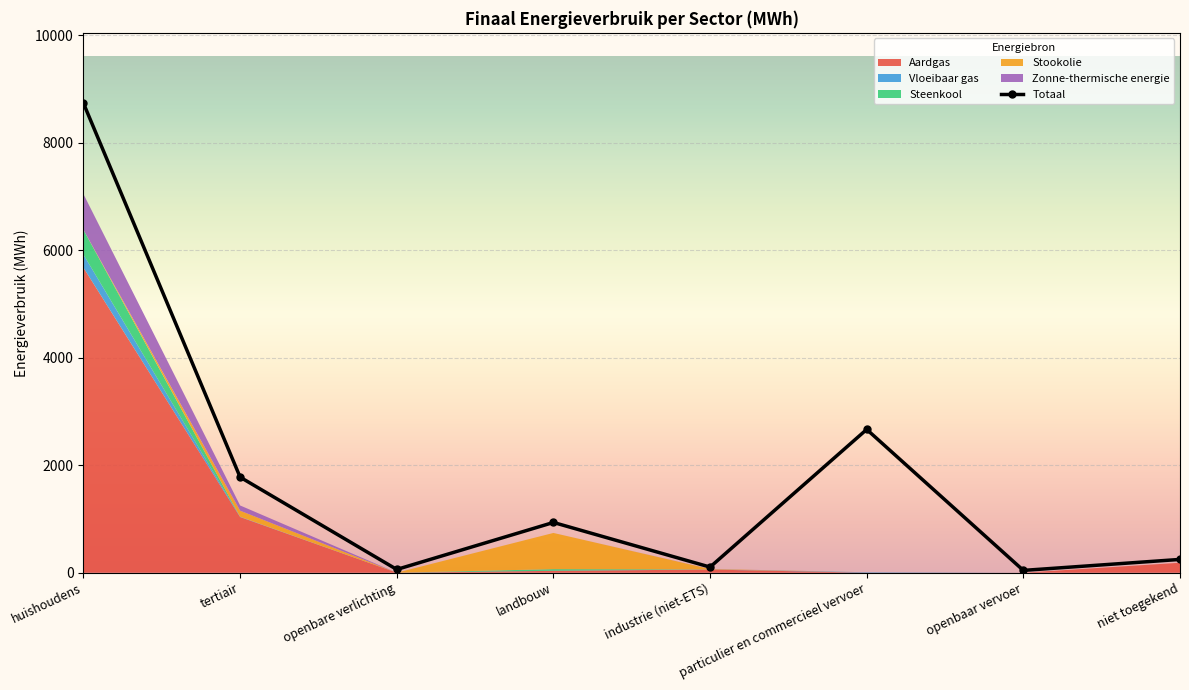

True or false: Aardgas has more than 2 points higher than both neighbors.

False